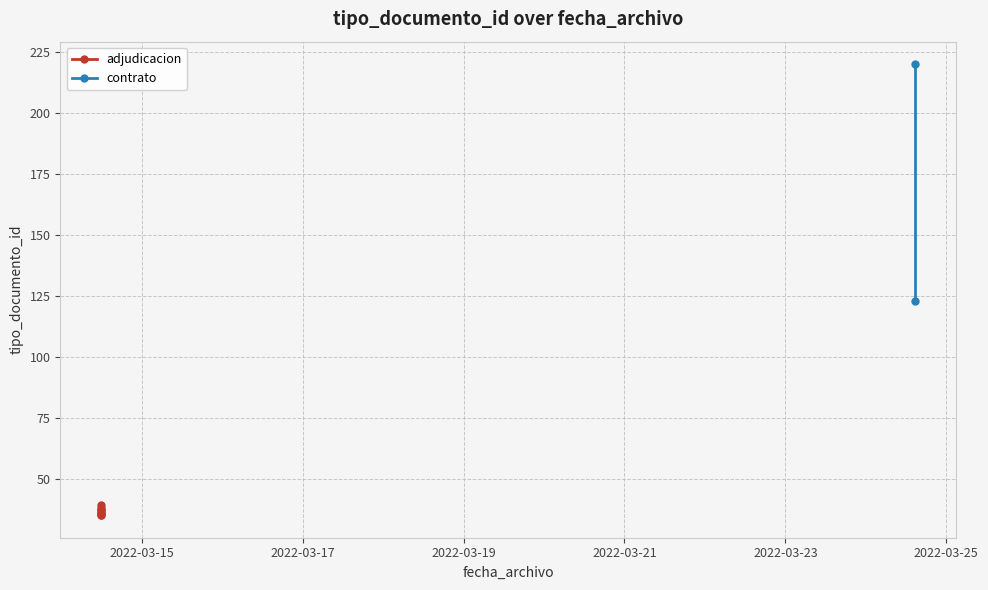

Read the value at 2022-03-15.

35